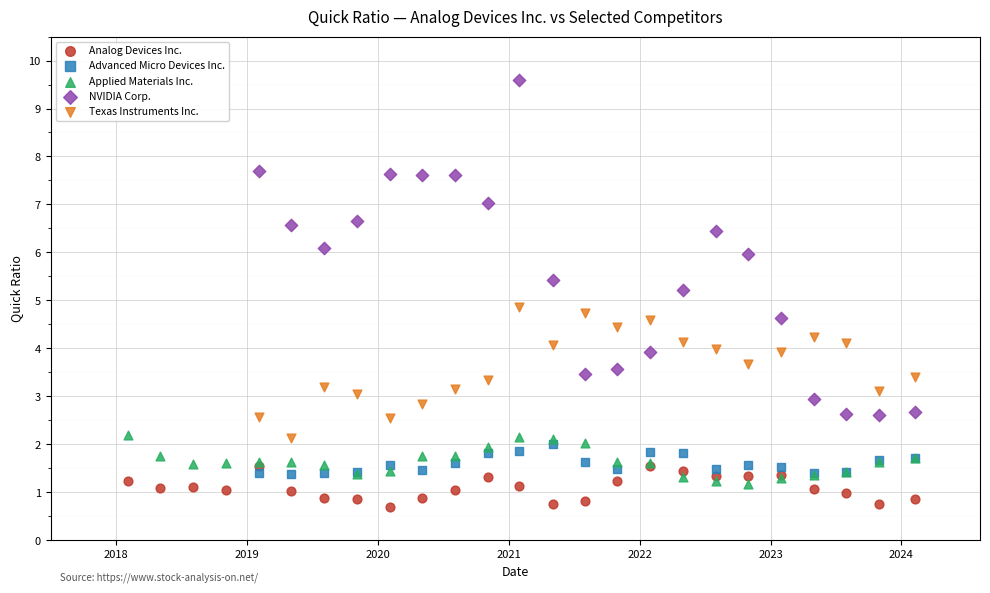

Which series contains the highest Y value?

NVIDIA Corp.